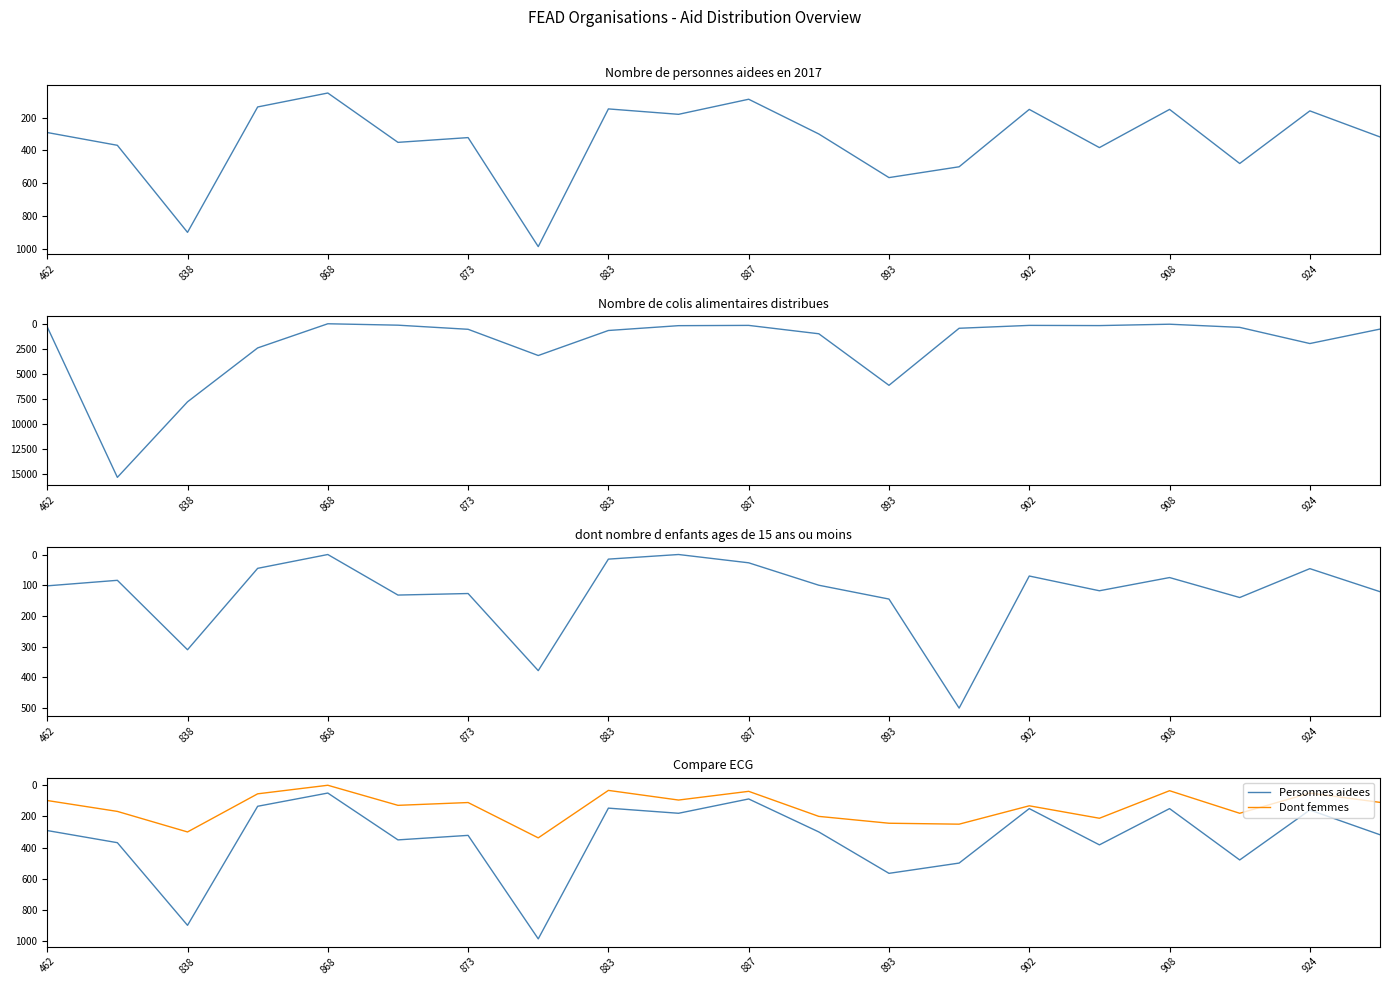

What is the difference between the highest and lowest values at 19?

423